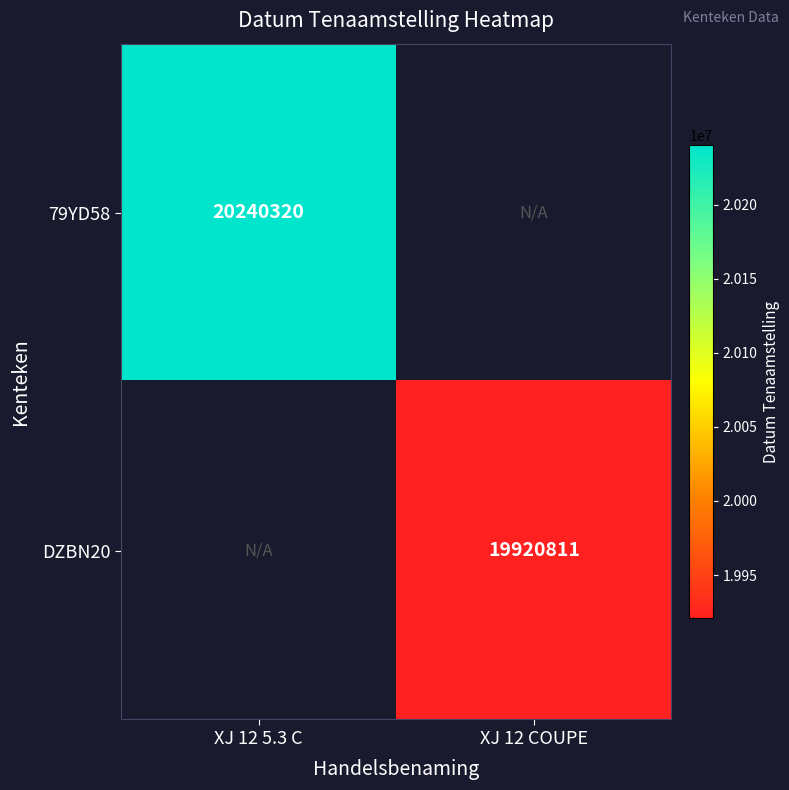

The DZBN20 series shows 19920811 at XJ 12 COUPE. True or false?

True